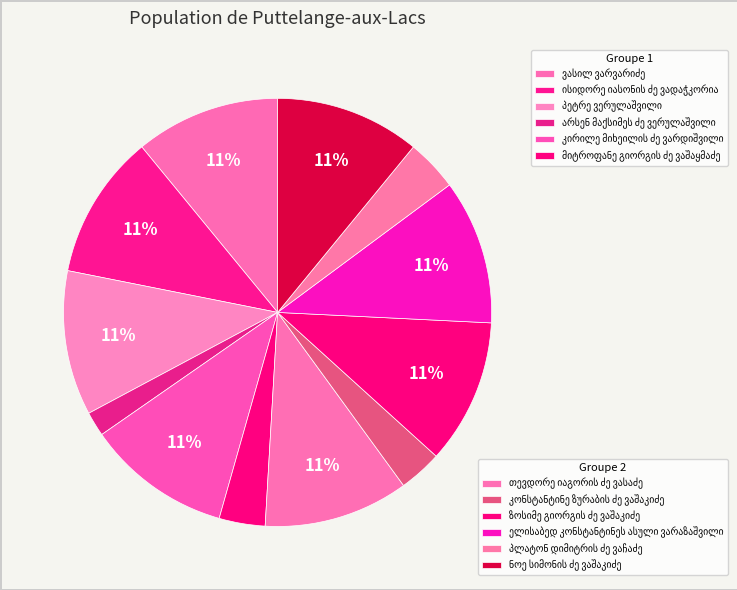

To the nearest percent, what is the average slice percentage?

8%